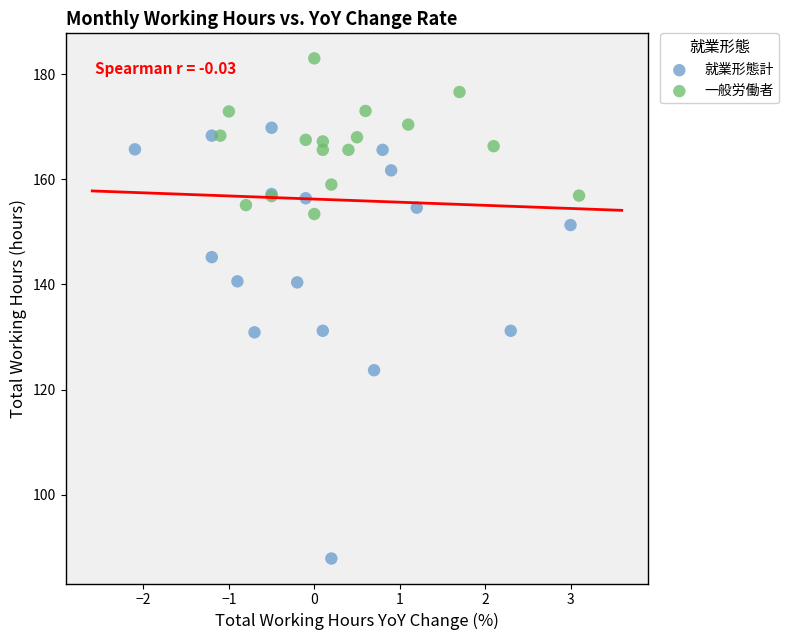

Which series has the widest spread of Y values?

就業形態計